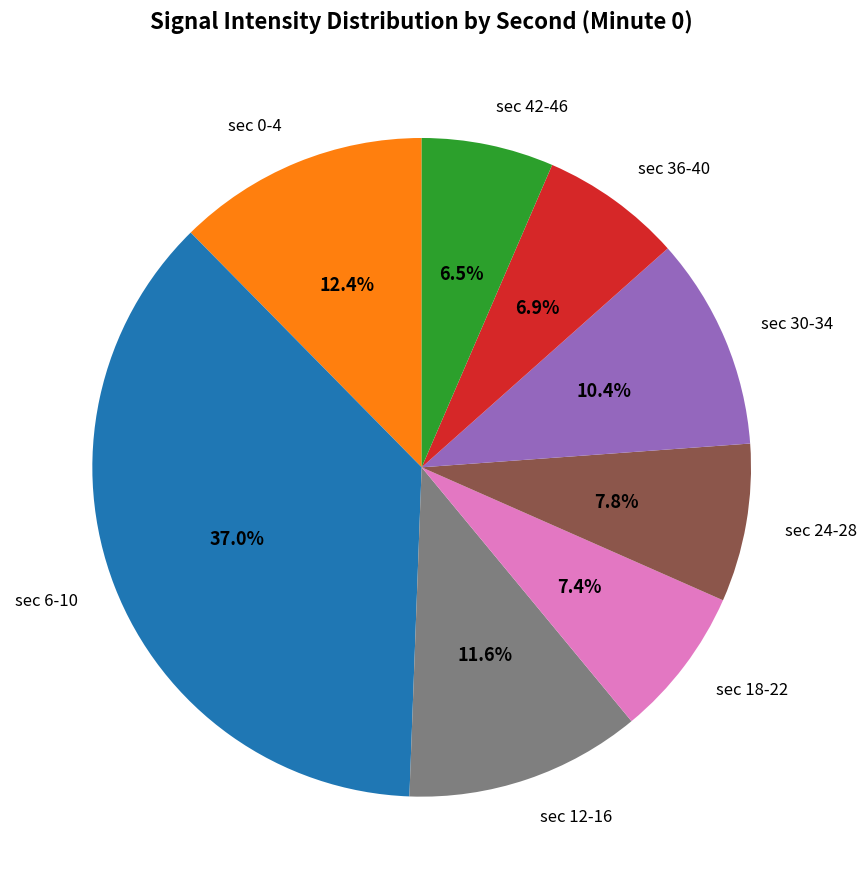

What portion of the pie excludes sec 42-46?

93.5%